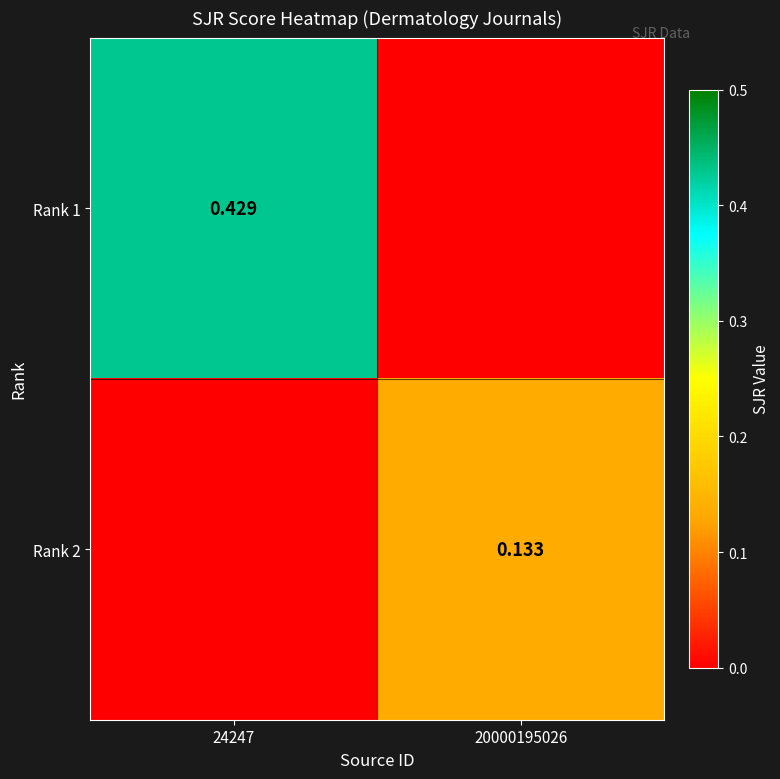

The value of Rank 1 at 24247 is 0.6. True or false?

False